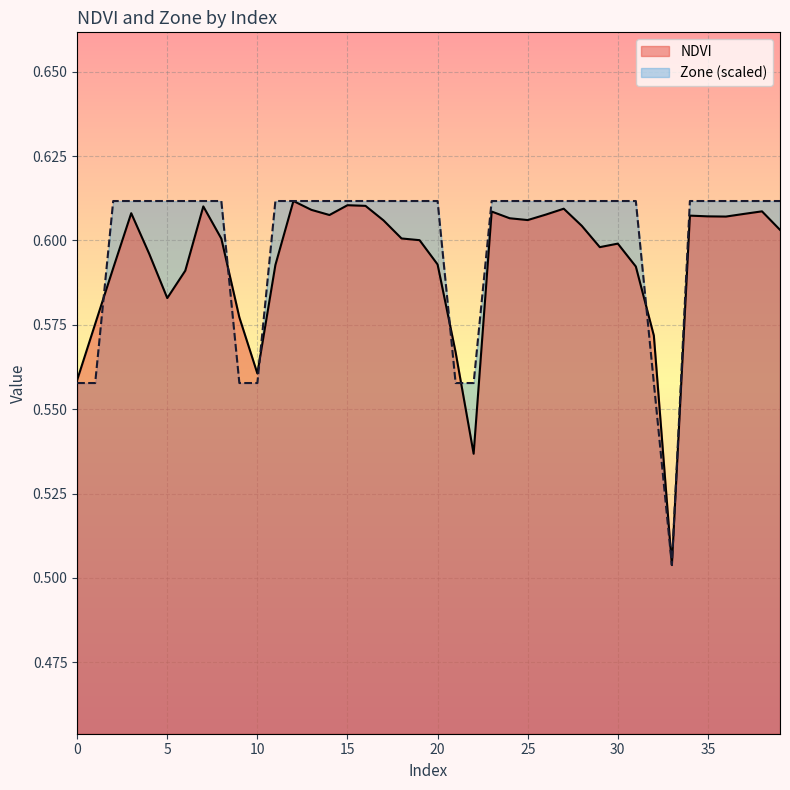

Between 38 and 30, which is larger?

38